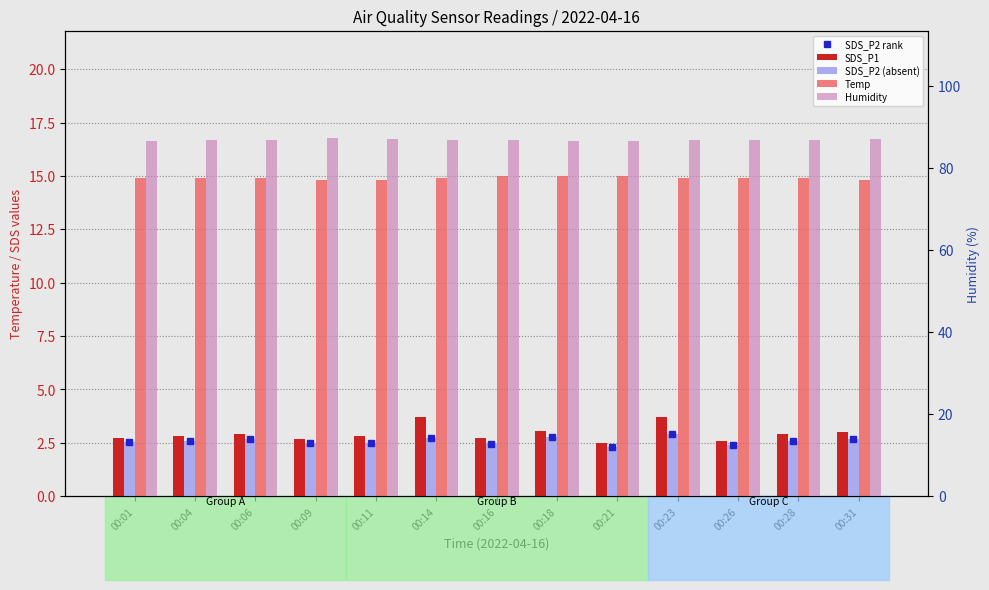

Reading right to left, transcribe all the data shown in this chart.

SDS_P2 rank: 2.7	2.6	2.4	2.9	2.3	2.8	2.4	2.7	2.5	2.5	2.7	2.6	2.5
SDS_P1: 3.0	2.9	2.6	3.7	2.5	3.1	2.7	3.7	2.8	2.7	2.9	2.8	2.7
SDS_P2 (absent): 2.7	2.6	2.4	2.9	2.3	2.8	2.4	2.7	2.5	2.5	2.7	2.6	2.5
Temp: 14.8	14.9	14.9	14.9	15.0	15.0	15.0	14.9	14.8	14.8	14.9	14.9	14.9
Humidity: 87.1	86.8	86.7	86.7	86.5	86.6	86.8	86.8	87.0	87.2	86.8	86.7	86.4